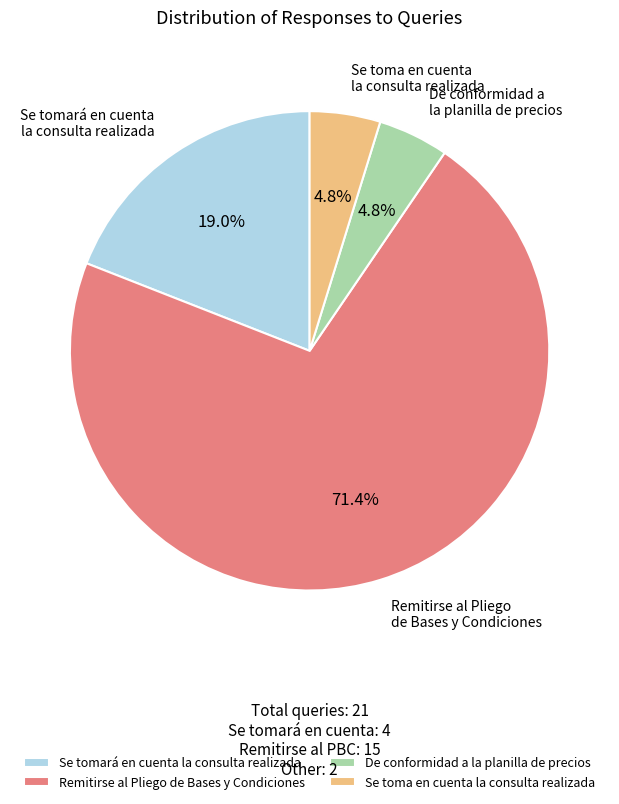

Does Remitirse al Pliego de Bases y Condiciones represent more than half of the total?

Yes